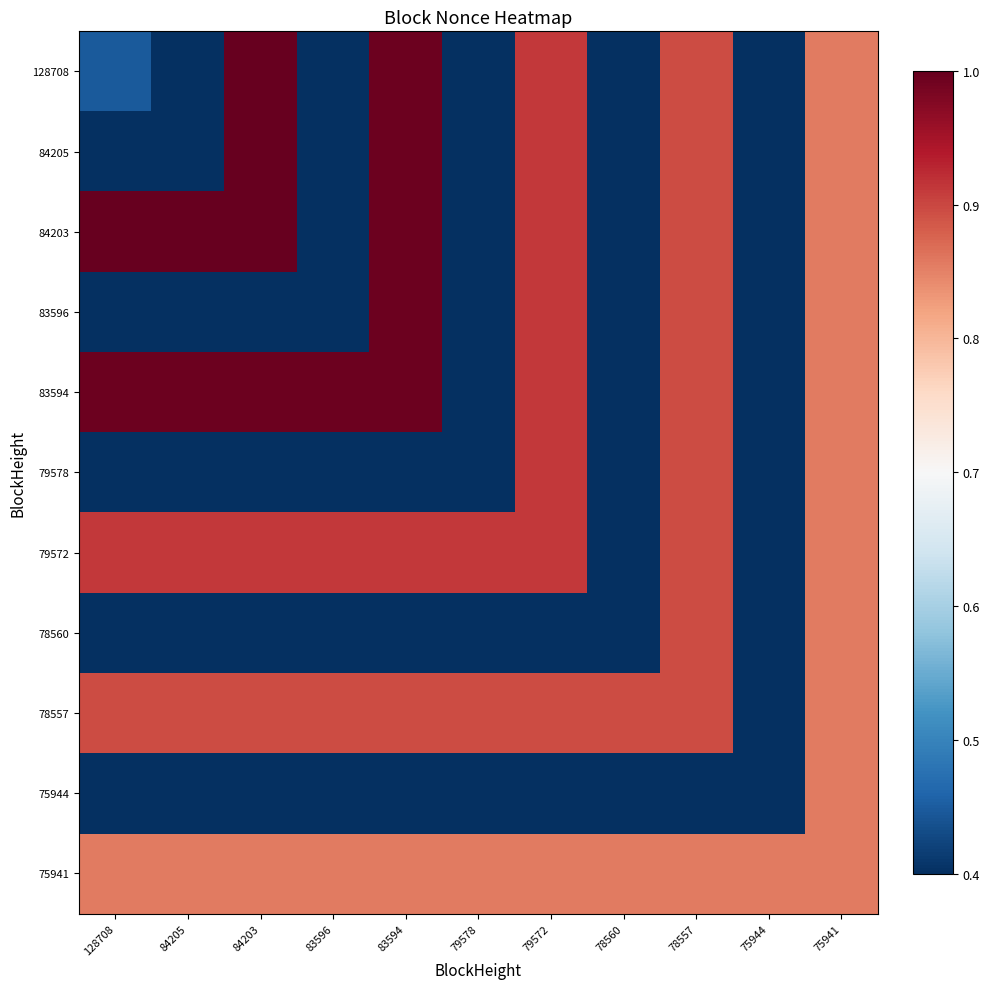

Reading left to right, what are all the values shown in this chart?

128708: 128708=0.4	84205=0.4	84203=1.0	83596=0.4	83594=1.0	79578=0.4	79572=0.9	78560=0.4	78557=0.9	75944=0.4	75941=0.9
84205: 128708=0.4	84205=0.4	84203=1.0	83596=0.4	83594=1.0	79578=0.4	79572=0.9	78560=0.4	78557=0.9	75944=0.4	75941=0.9
84203: 128708=1.0	84205=1.0	84203=1.0	83596=0.4	83594=1.0	79578=0.4	79572=0.9	78560=0.4	78557=0.9	75944=0.4	75941=0.9
83596: 128708=0.4	84205=0.4	84203=0.4	83596=0.4	83594=1.0	79578=0.4	79572=0.9	78560=0.4	78557=0.9	75944=0.4	75941=0.9
83594: 128708=1.0	84205=1.0	84203=1.0	83596=1.0	83594=1.0	79578=0.4	79572=0.9	78560=0.4	78557=0.9	75944=0.4	75941=0.9
79578: 128708=0.4	84205=0.4	84203=0.4	83596=0.4	83594=0.4	79578=0.4	79572=0.9	78560=0.4	78557=0.9	75944=0.4	75941=0.9
79572: 128708=0.9	84205=0.9	84203=0.9	83596=0.9	83594=0.9	79578=0.9	79572=0.9	78560=0.4	78557=0.9	75944=0.4	75941=0.9
78560: 128708=0.4	84205=0.4	84203=0.4	83596=0.4	83594=0.4	79578=0.4	79572=0.4	78560=0.4	78557=0.9	75944=0.4	75941=0.9
78557: 128708=0.9	84205=0.9	84203=0.9	83596=0.9	83594=0.9	79578=0.9	79572=0.9	78560=0.9	78557=0.9	75944=0.4	75941=0.9
75944: 128708=0.4	84205=0.4	84203=0.4	83596=0.4	83594=0.4	79578=0.4	79572=0.4	78560=0.4	78557=0.4	75944=0.4	75941=0.9
75941: 128708=0.9	84205=0.9	84203=0.9	83596=0.9	83594=0.9	79578=0.9	79572=0.9	78560=0.9	78557=0.9	75944=0.9	75941=0.9